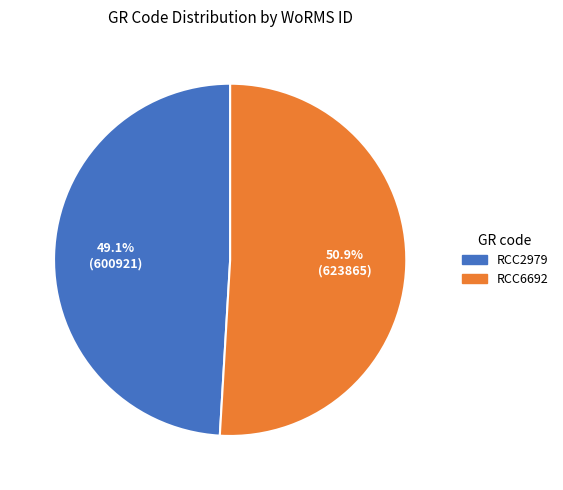

Which category has the biggest portion of the pie?

RCC6692